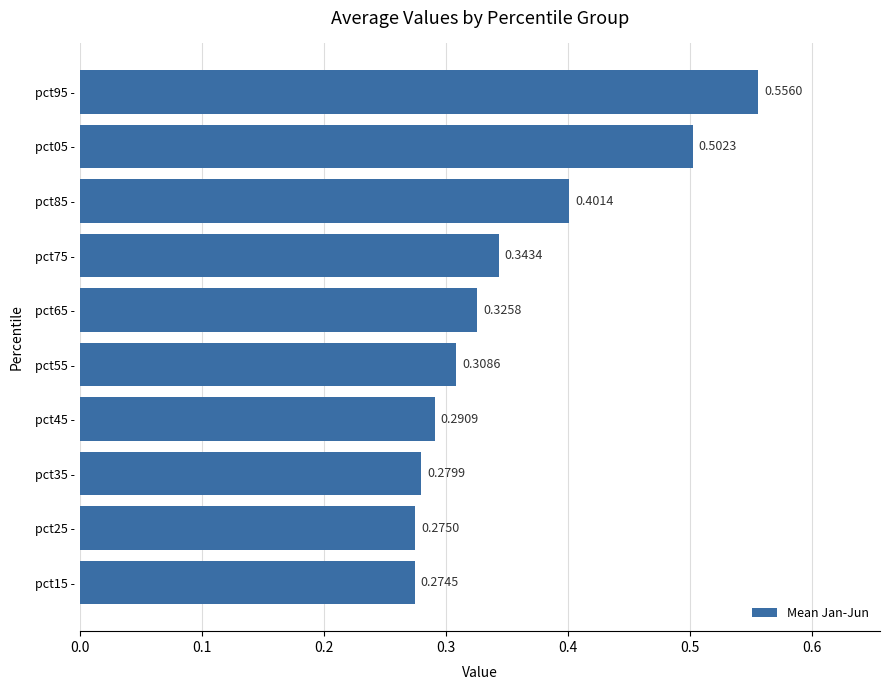

Rank the categories by value from lowest to highest.

pct15 -, pct25 -, pct35 -, pct45 -, pct55 -, pct65 -, pct75 -, pct85 -, pct05 -, pct95 -